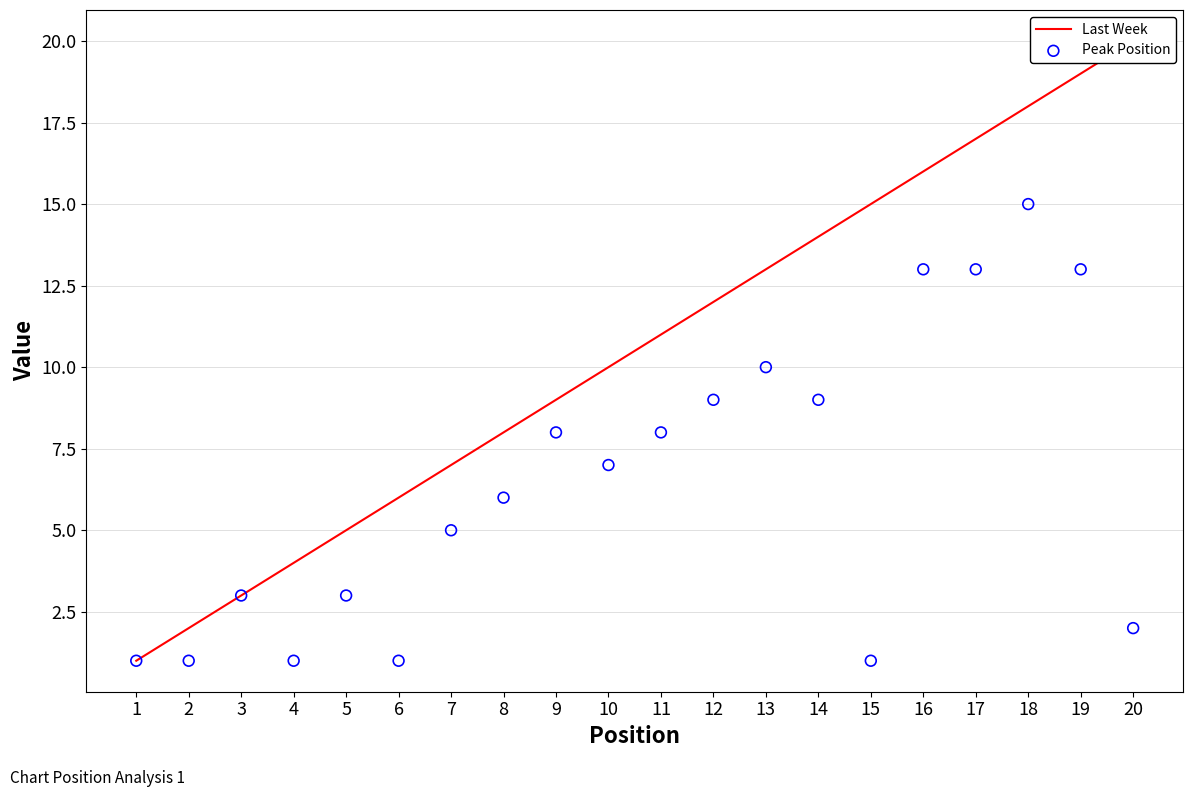

Which series has the largest total across all categories?

Last Week